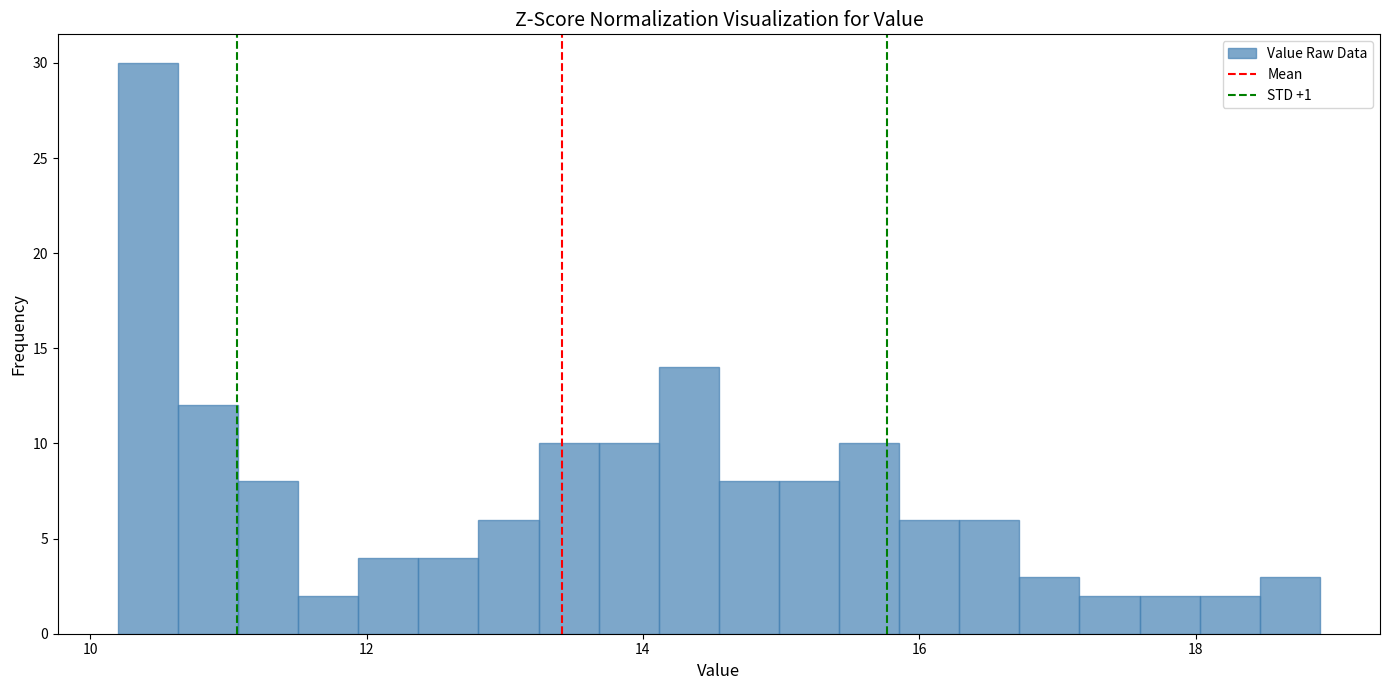

Read against the x-axis, roughly where is the centre of the tallest bar?

10.4